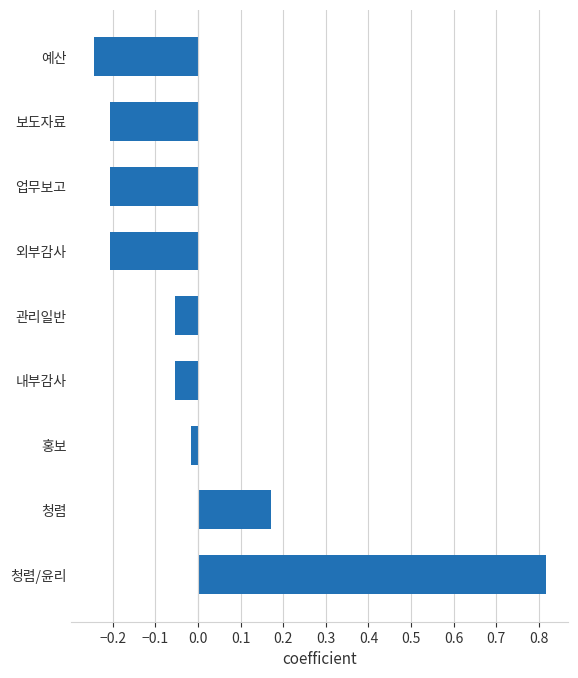

At which label is the value closest to 0?

홍보